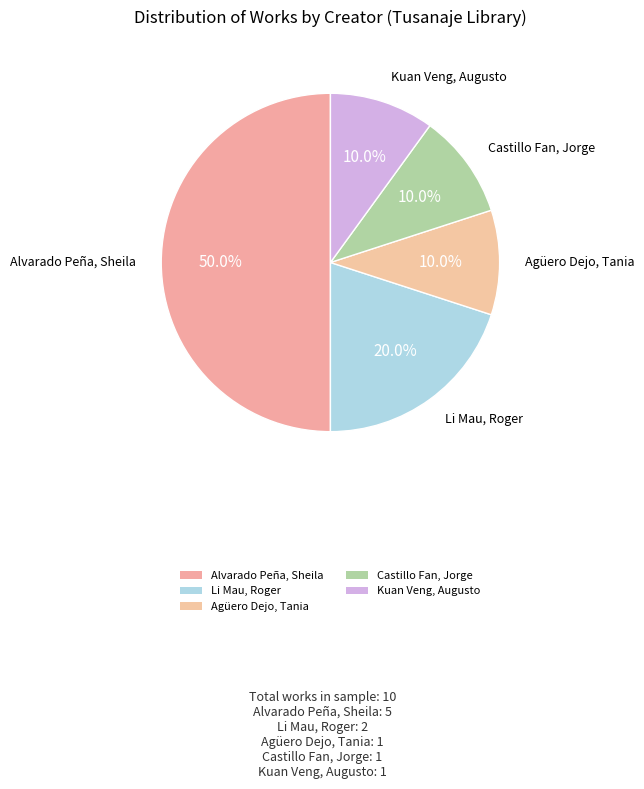

What percentage is the Castillo Fan, Jorge slice, to the nearest percent?

10%